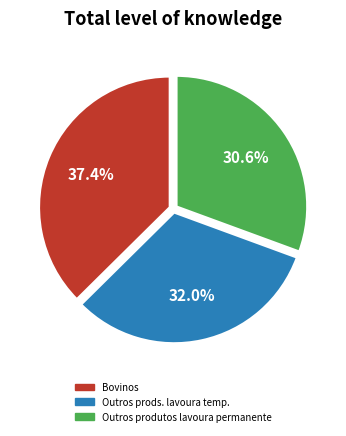

What percentage is NOT represented by Bovinos?

62.6%